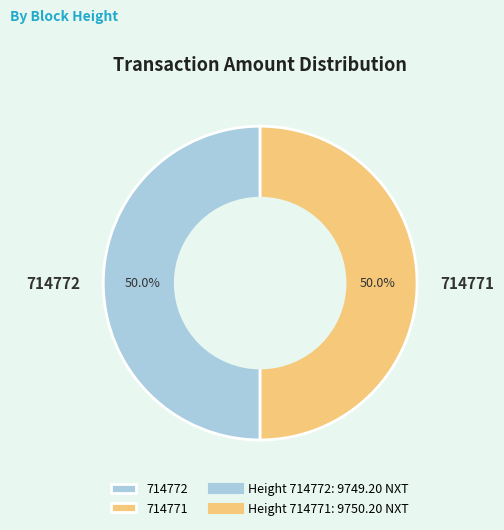

What portion of the pie excludes 714771?

50.0%